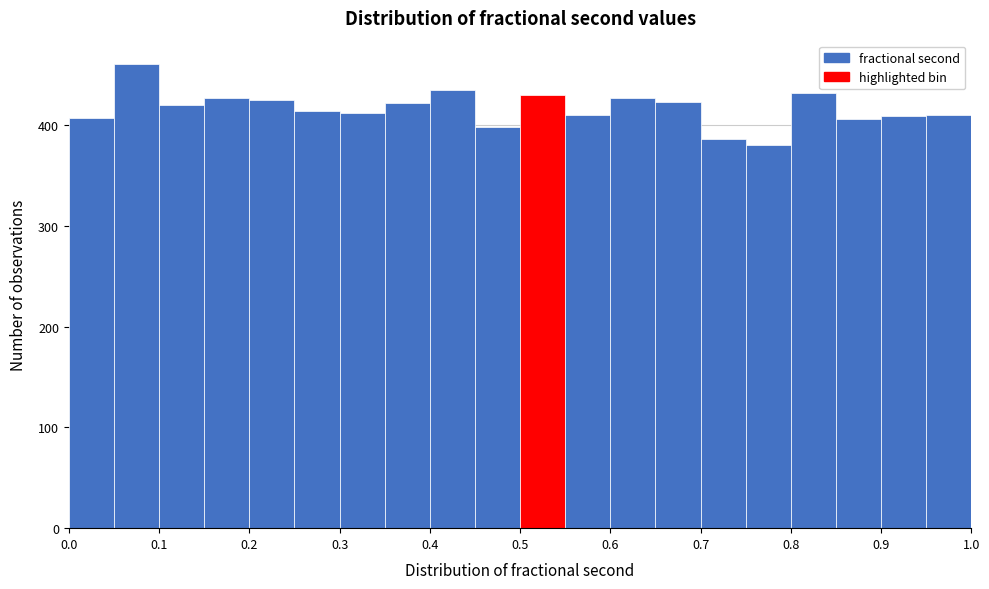

Reading left to right, list every bar in this chart as the range it spans on the x-axis followed by its height. The values are not printed on the chart, so give them approximately, as read against the axis.

0.00 to 0.05: 410
0.05 to 0.10: 460
0.10 to 0.15: 420
0.15 to 0.20: 430
0.20 to 0.25: 430
0.25 to 0.30: 410
0.30 to 0.35: 410
0.35 to 0.40: 420
0.40 to 0.45: 440
0.45 to 0.50: 400
0.50 to 0.55: 430
0.55 to 0.60: 410
0.60 to 0.65: 430
0.65 to 0.70: 420
0.70 to 0.75: 390
0.75 to 0.80: 380
0.80 to 0.85: 430
0.85 to 0.90: 410
0.90 to 0.95: 410
0.95 to 1.00: 410